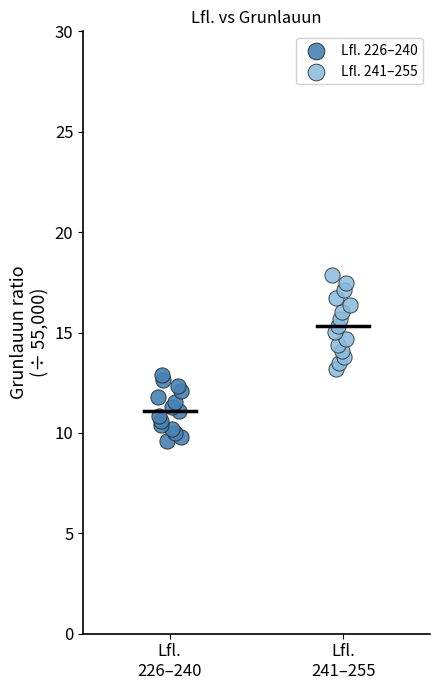

Which series reaches the minimum Y coordinate?

Lfl. 226–240